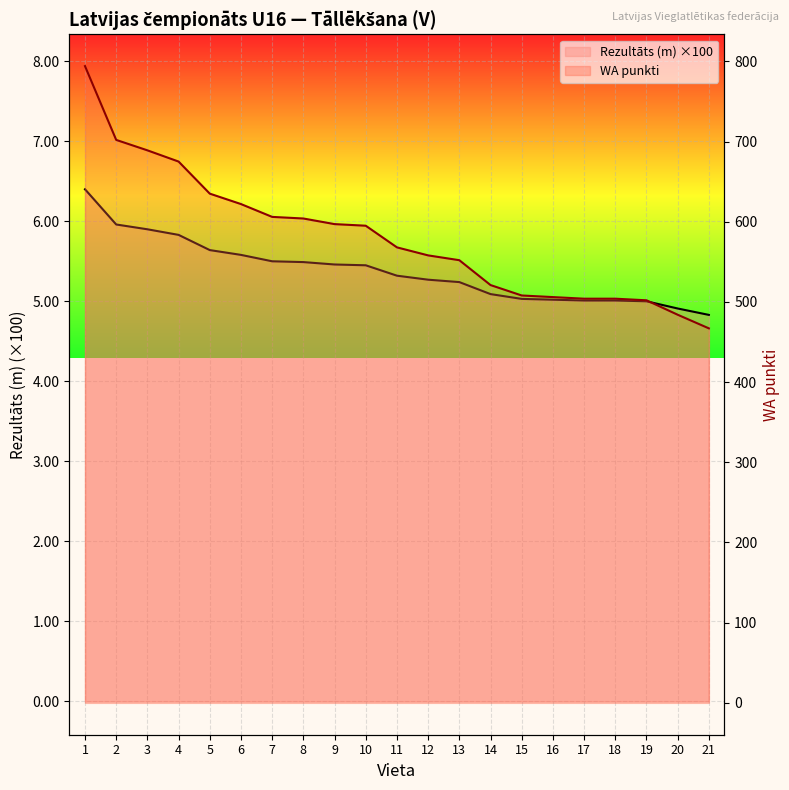

The Rezultāts series shows 818.5 at 15. True or false?

False